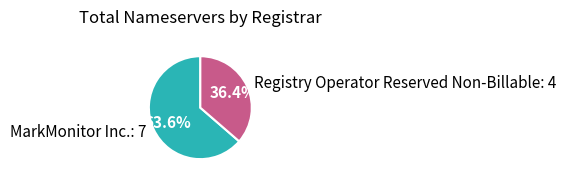

Count the number of slices in the pie.

2